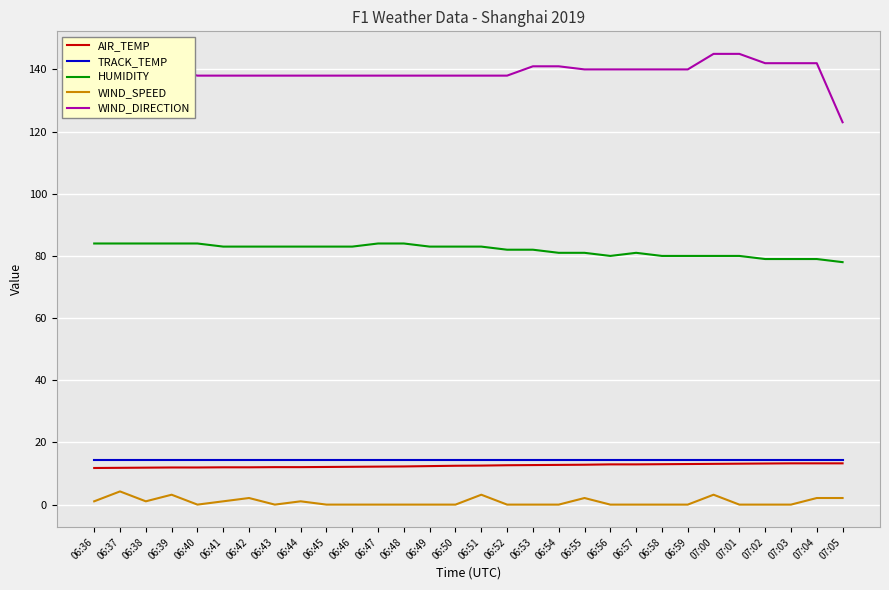

True or false: TRACK_TEMP has a value of 14.4 at 07:00.

True